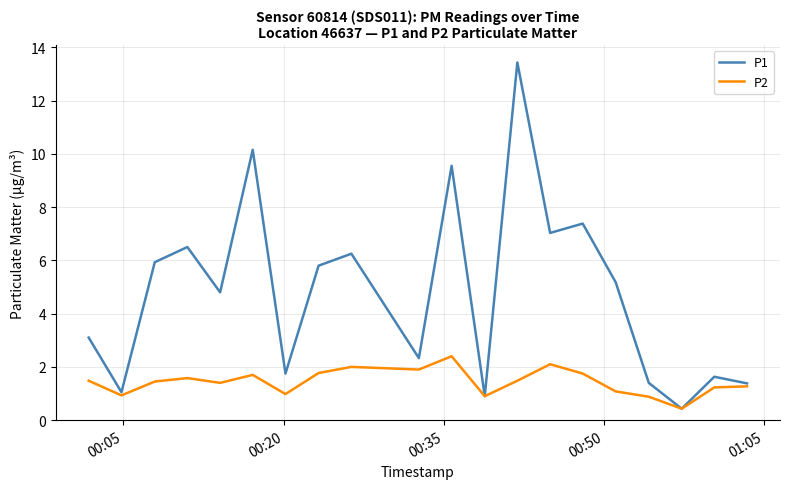

List the series in order of their overall mean, highest first.

P1, P2